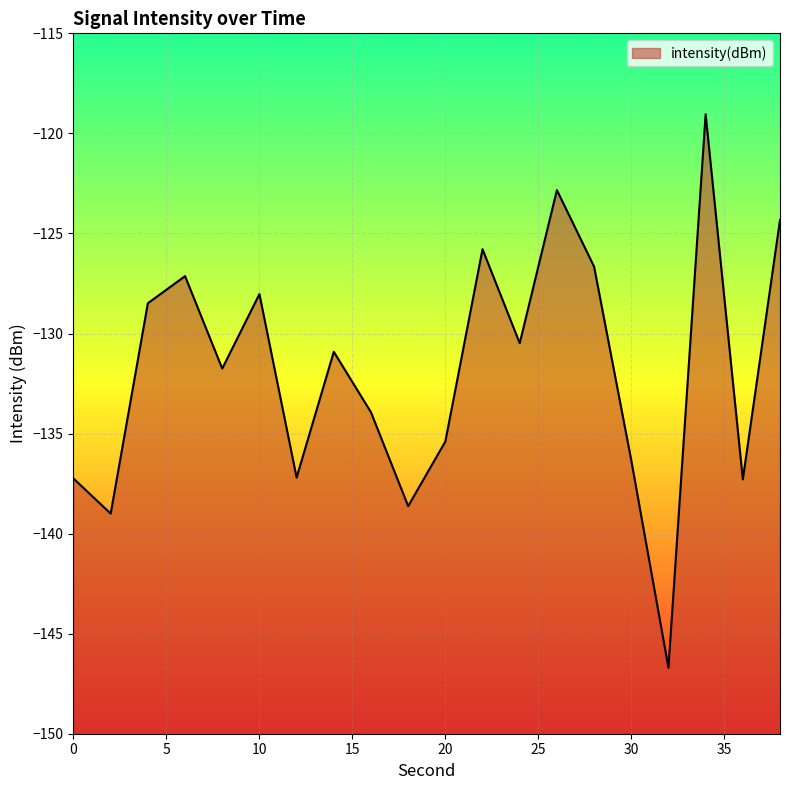

How many lines are shown in the chart?

1